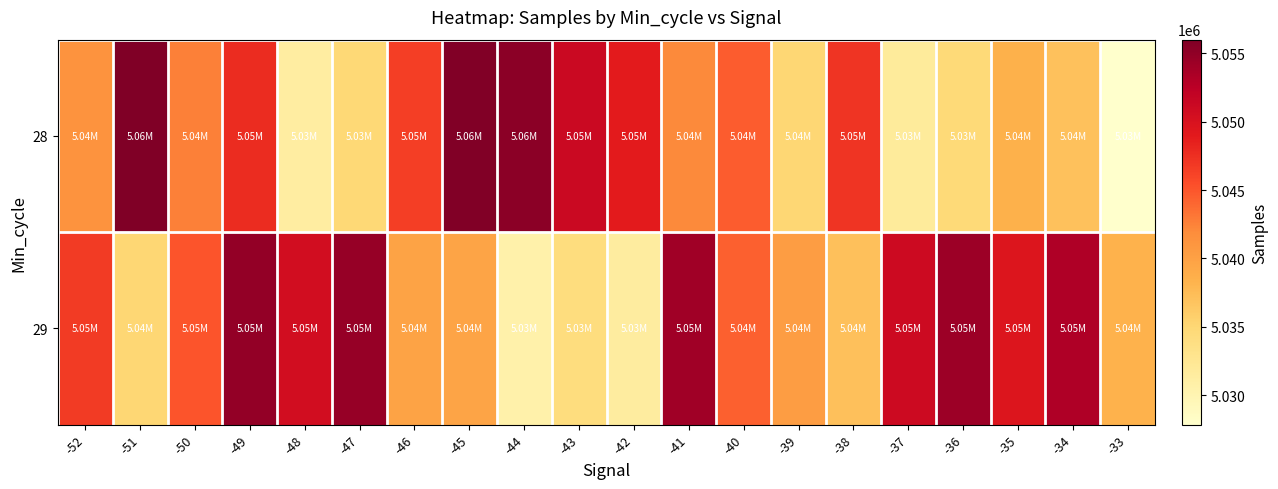

How many distinct data groups are displayed?

2